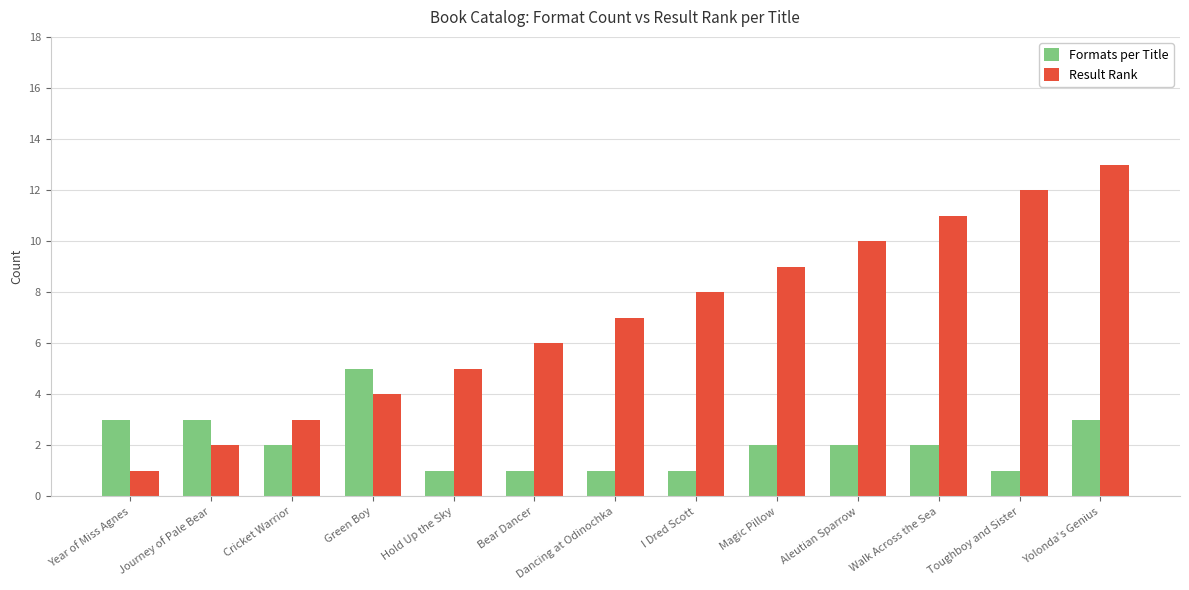

What is the difference between the Result Rank values at Yolonda's Genius and Cricket Warrior?

10